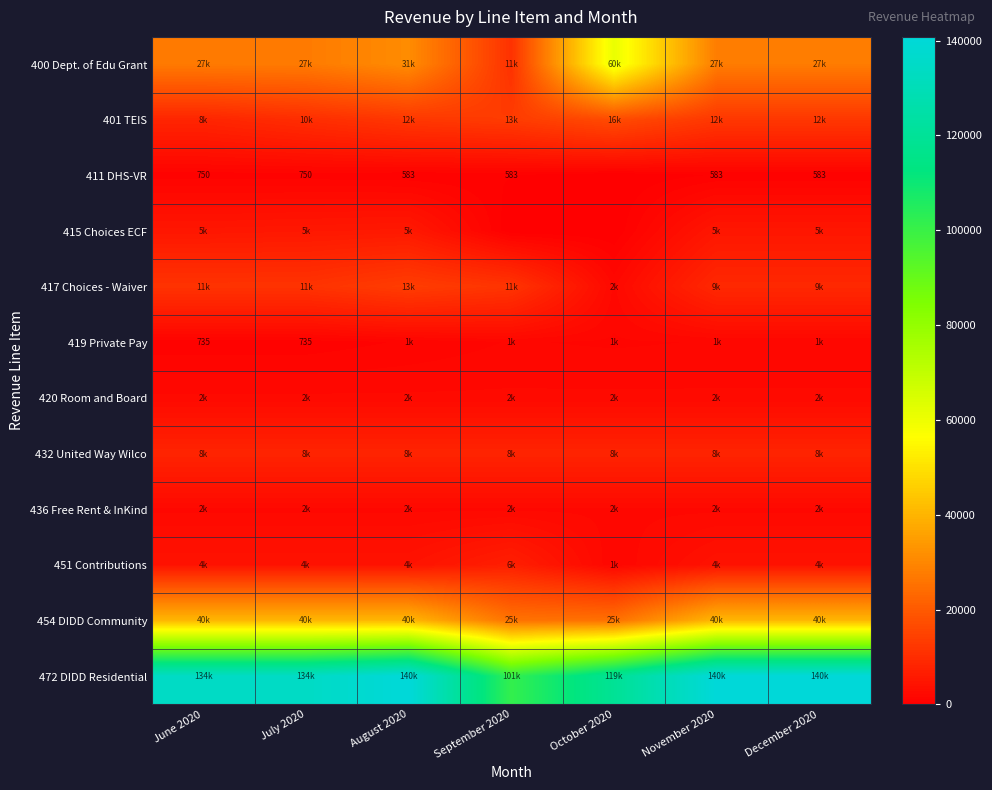

Is it true that 411 DHS-VR equals 583 at December 2020?

True